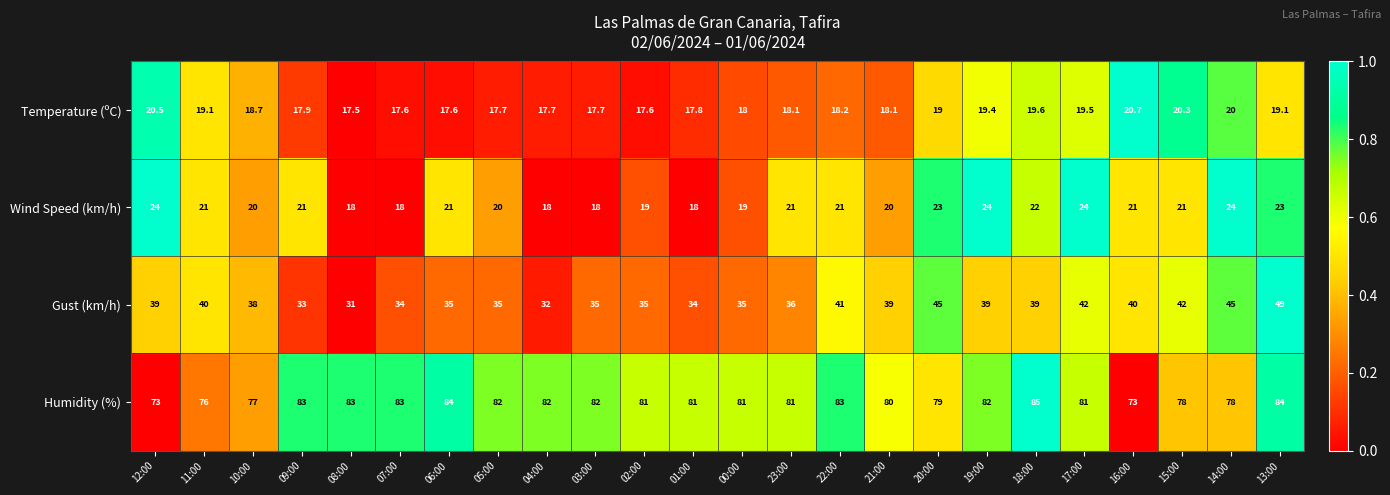

How many distinct data groups are displayed?

4